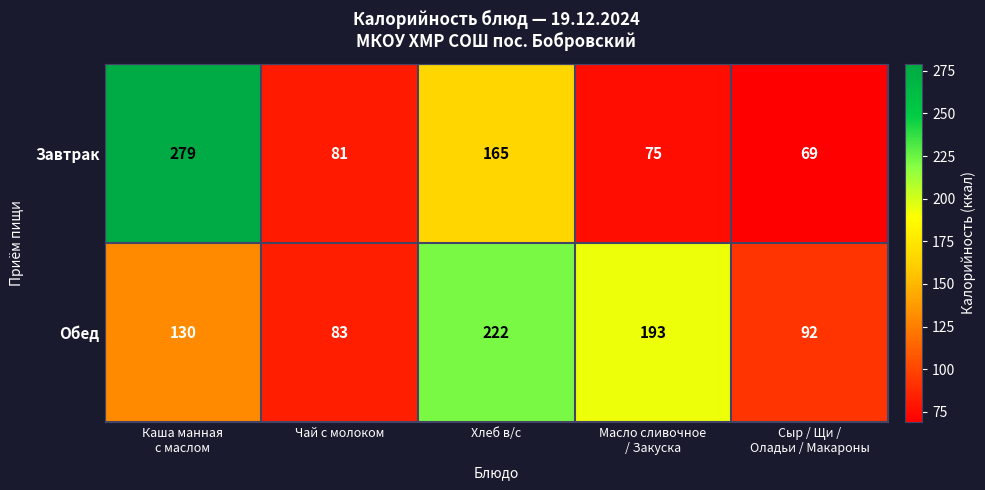

Where is Завтрак nearest to the value 174?

Хлеб в/с